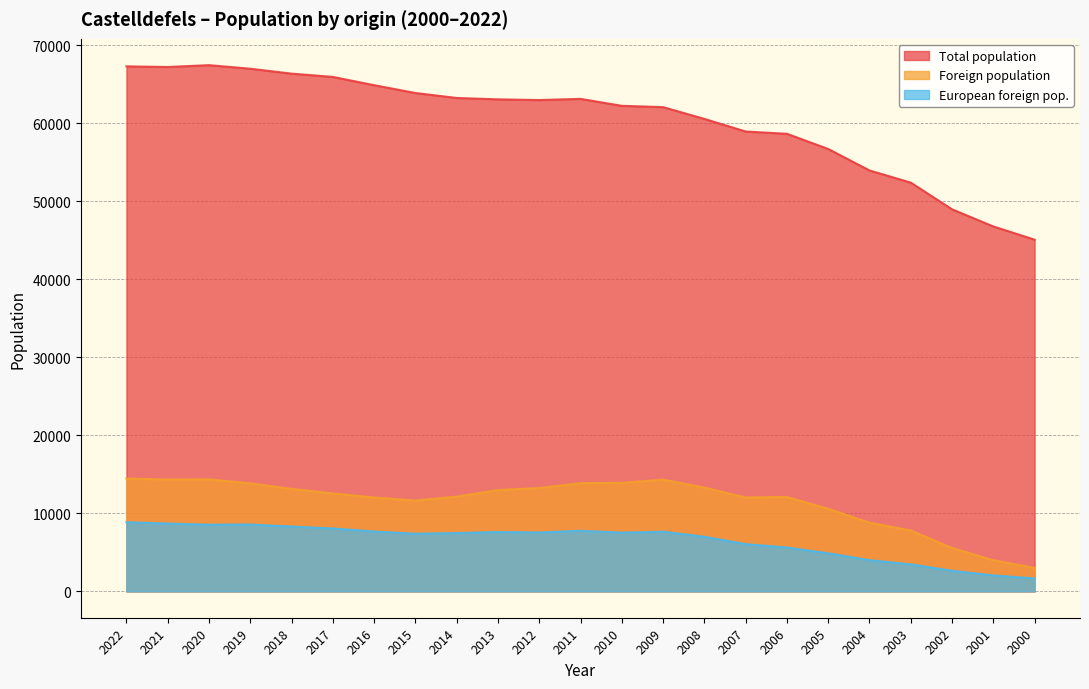

The European foreign pop. series shows 7618 at 2013. True or false?

True